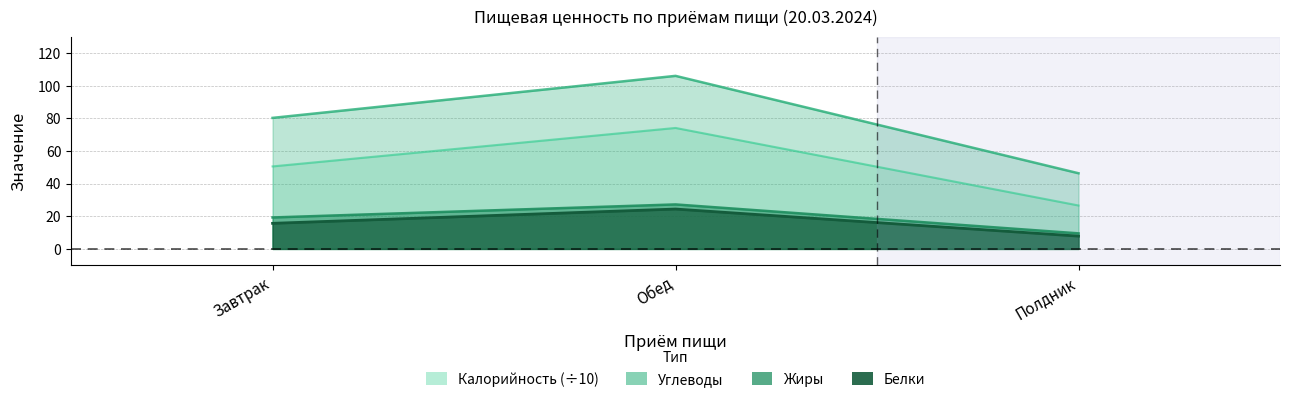

Is the value of Белки at Завтрак greater than the value of Углеводы at Обед?

No